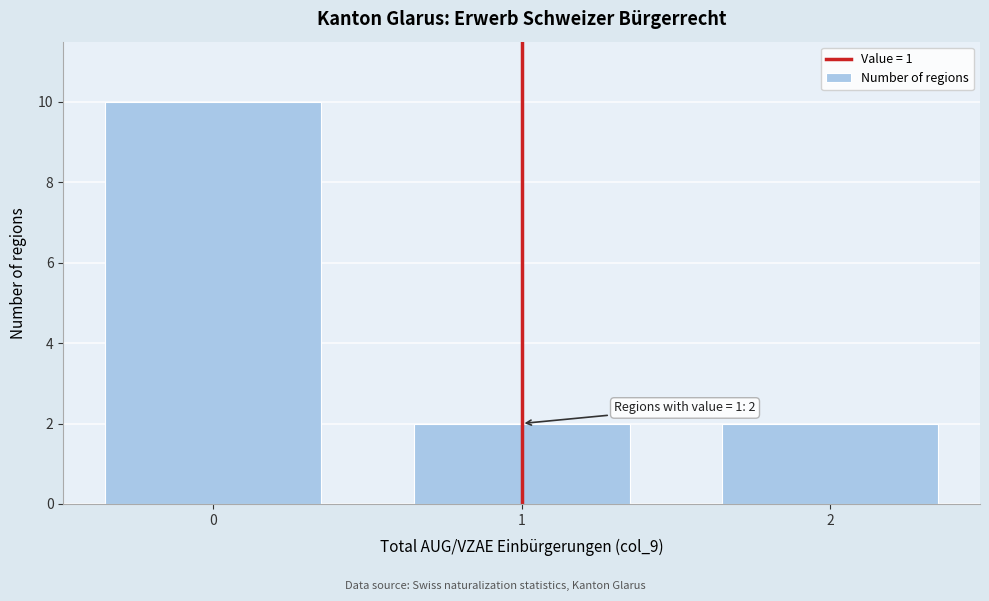

Reading left to right, transcribe all the data shown in this chart.

0=10	1=2	2=2